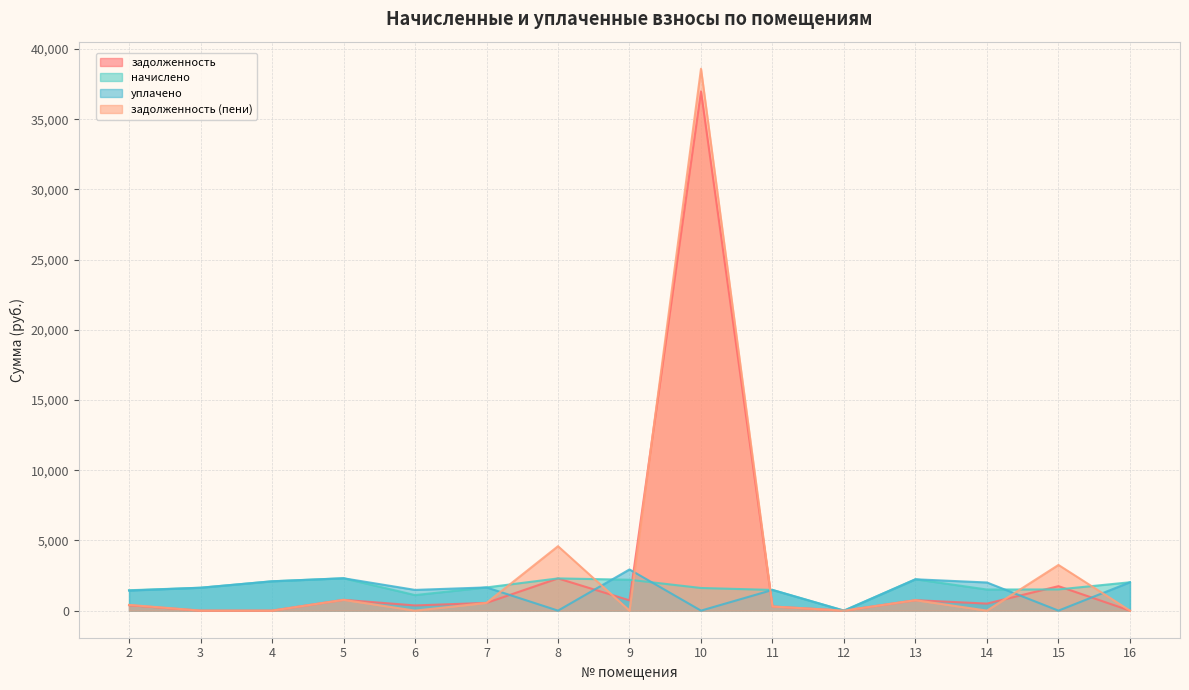

What is the sum of all начислено values?

25086.4